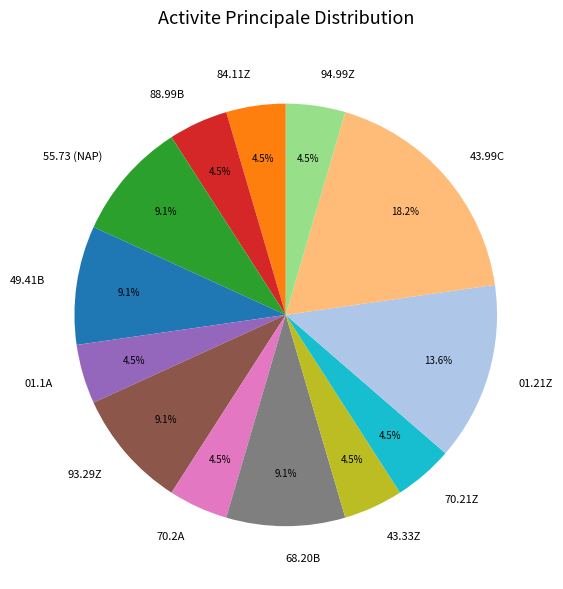

How many slices are in this pie chart?

13